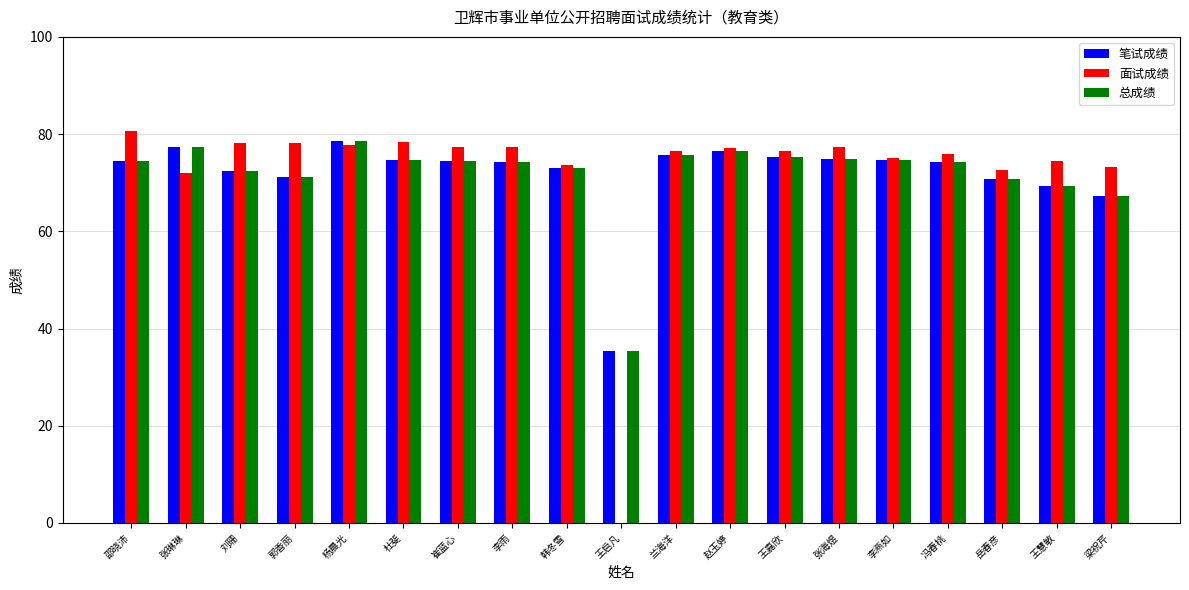

What is the sum of all 总成绩 values?

1364.8